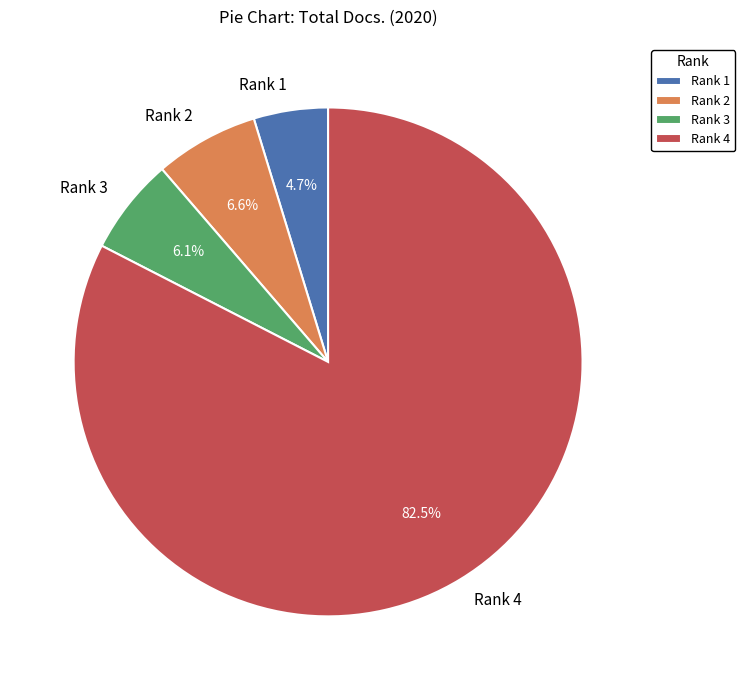

Which slice is the largest?

Rank 4